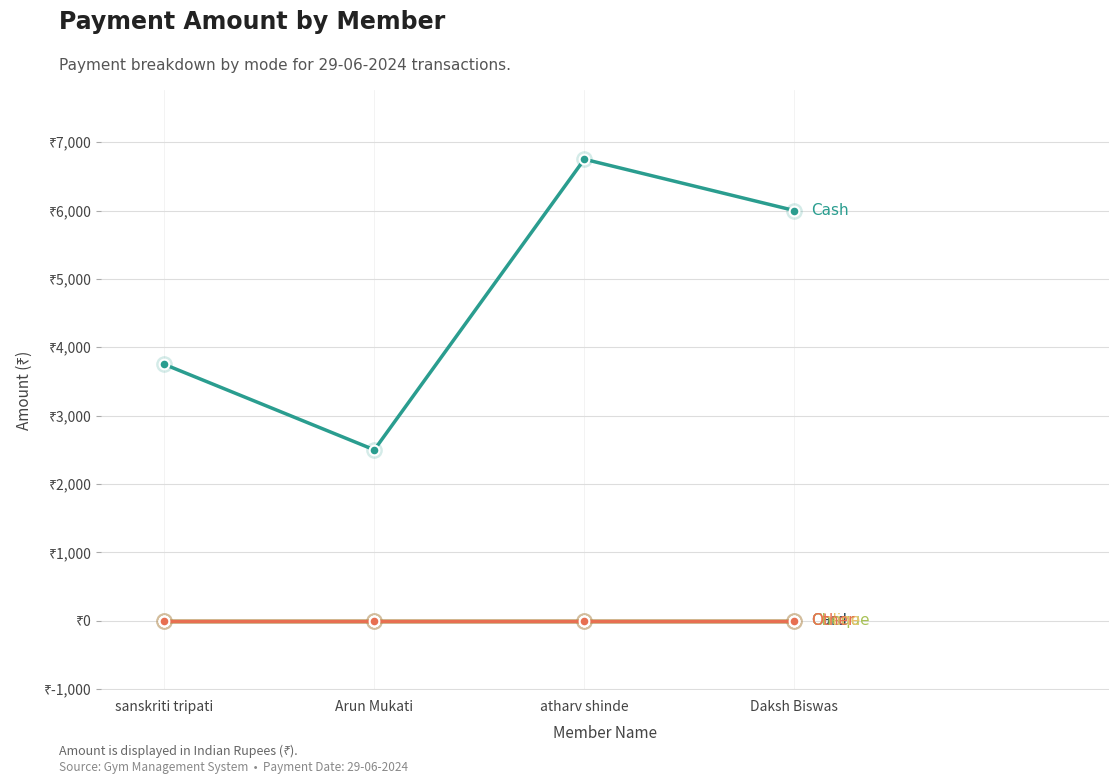

Reading left to right, transcribe all the data shown in this chart.

Cash: sanskriti tripati=3750	Arun Mukati=2500	atharv shinde=6750	Daksh Biswas=6000
Card: sanskriti tripati=0	Arun Mukati=0	atharv shinde=0	Daksh Biswas=0
Cheque: sanskriti tripati=0	Arun Mukati=0	atharv shinde=0	Daksh Biswas=0
Online: sanskriti tripati=0	Arun Mukati=0	atharv shinde=0	Daksh Biswas=0
Other: sanskriti tripati=0	Arun Mukati=0	atharv shinde=0	Daksh Biswas=0